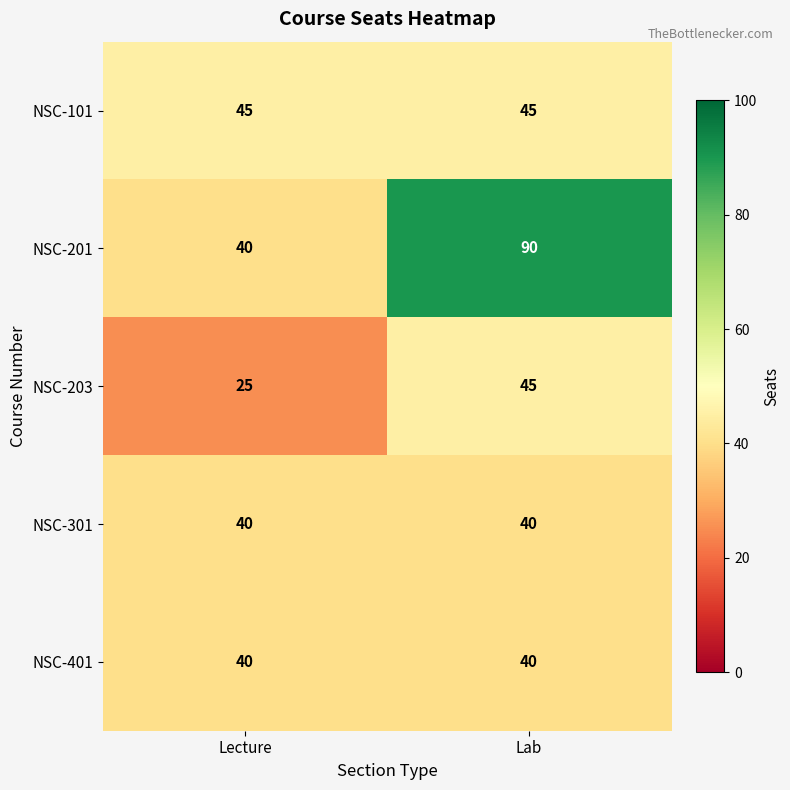

Rank the categories by NSC-201 value from highest to lowest.

Lab, Lecture